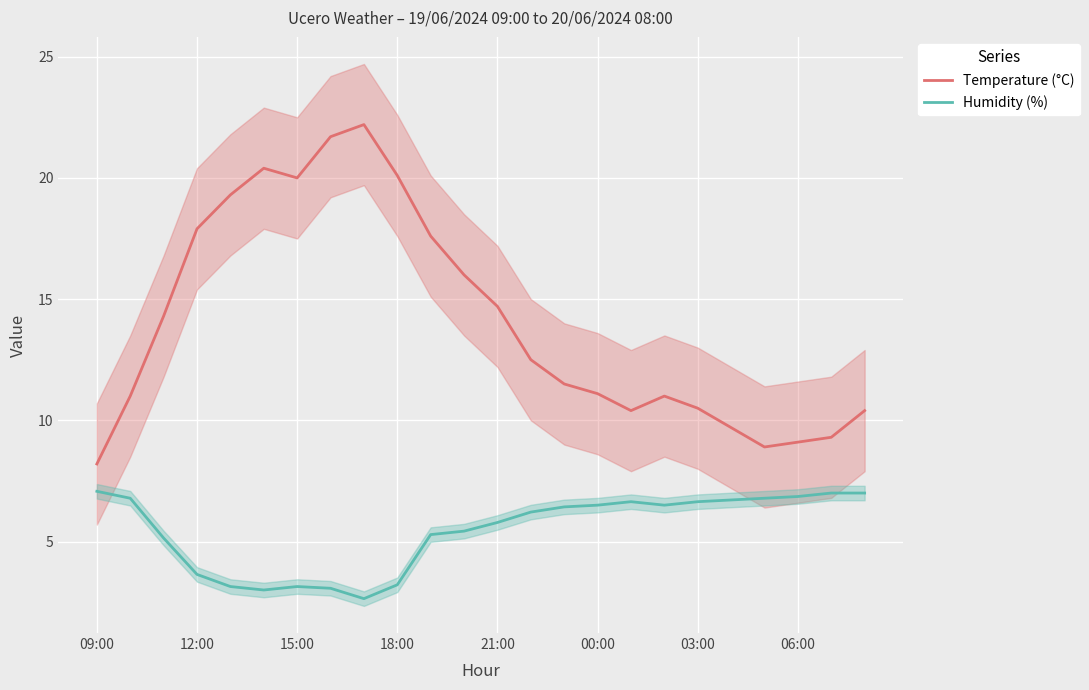

What is the highest value of the Temperature (°C) series?

22.2